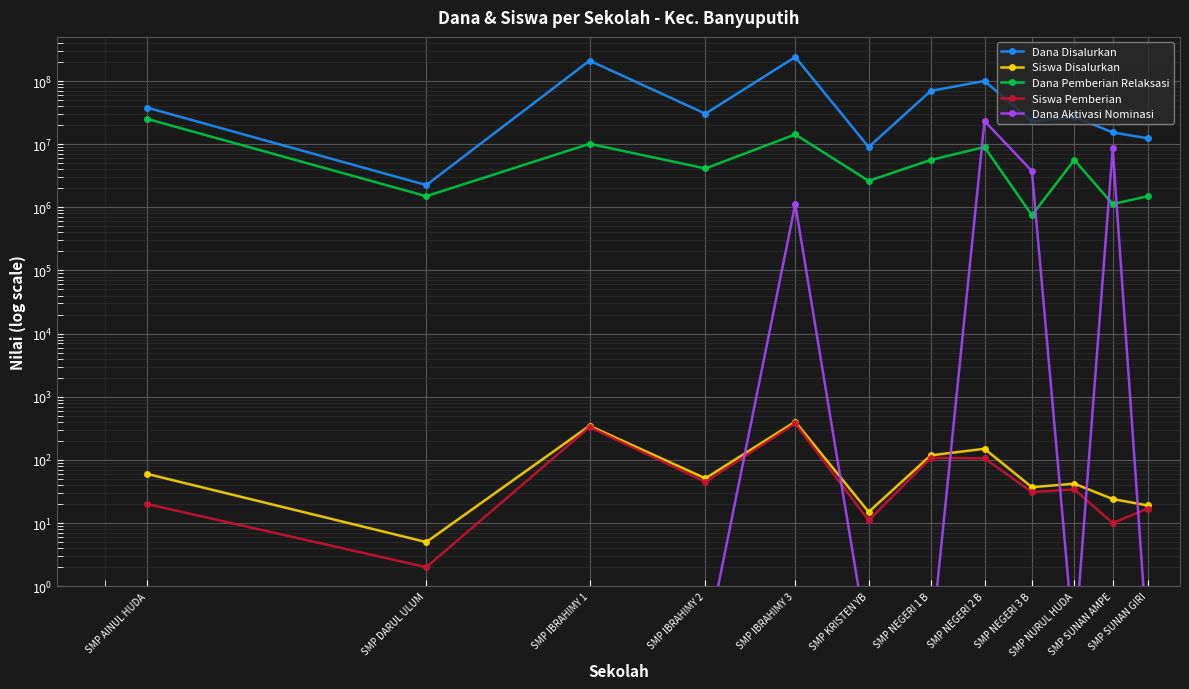

Reading left to right, extract all data points from this chart.

Dana Disalurkan: SMP AINUL HUDA=37875000.0	SMP DARUL ULUM=2250000.0	SMP IBRAHIMY 1=210375000.0	SMP IBRAHIMY 2=30375000.0	SMP IBRAHIMY 3=240375000.0	SMP KRISTEN YB=9000000.0	SMP NEGERI 1 B=69750000.0	SMP NEGERI 2 B=100125000.0	SMP NEGERI 3 B=22875000.0	SMP NURUL HUDA=27000000.0	SMP SUNAN AMPE=15375000.0	SMP SUNAN GIRI=12375000.0
Siswa Disalurkan: SMP AINUL HUDA=60.0	SMP DARUL ULUM=5.0	SMP IBRAHIMY 1=347.0	SMP IBRAHIMY 2=51.0	SMP IBRAHIMY 3=403.0	SMP KRISTEN YB=15.0	SMP NEGERI 1 B=118.0	SMP NEGERI 2 B=150.0	SMP NEGERI 3 B=37.0	SMP NURUL HUDA=42.0	SMP SUNAN AMPE=24.0	SMP SUNAN GIRI=19.0
Dana Pemberian Relaksasi: SMP AINUL HUDA=25125000.0	SMP DARUL ULUM=1500000.0	SMP IBRAHIMY 1=10125000.0	SMP IBRAHIMY 2=4125000.0	SMP IBRAHIMY 3=14250000.0	SMP KRISTEN YB=2625000.0	SMP NEGERI 1 B=5625000.0	SMP NEGERI 2 B=9000000.0	SMP NEGERI 3 B=750000.0	SMP NURUL HUDA=5625000.0	SMP SUNAN AMPE=1125000.0	SMP SUNAN GIRI=1500000.0
Siswa Pemberian: SMP AINUL HUDA=20.0	SMP DARUL ULUM=2.0	SMP IBRAHIMY 1=332.0	SMP IBRAHIMY 2=45.0	SMP IBRAHIMY 3=378.0	SMP KRISTEN YB=11.0	SMP NEGERI 1 B=108.0	SMP NEGERI 2 B=106.0	SMP NEGERI 3 B=31.0	SMP NURUL HUDA=34.0	SMP SUNAN AMPE=10.0	SMP SUNAN GIRI=17.0
Dana Aktivasi Nominasi: SMP AINUL HUDA=0.1	SMP DARUL ULUM=0.1	SMP IBRAHIMY 1=0.1	SMP IBRAHIMY 2=0.1	SMP IBRAHIMY 3=1125000.0	SMP KRISTEN YB=0.1	SMP NEGERI 1 B=0.1	SMP NEGERI 2 B=23250000.0	SMP NEGERI 3 B=3750000.0	SMP NURUL HUDA=0.1	SMP SUNAN AMPE=8625000.0	SMP SUNAN GIRI=0.1